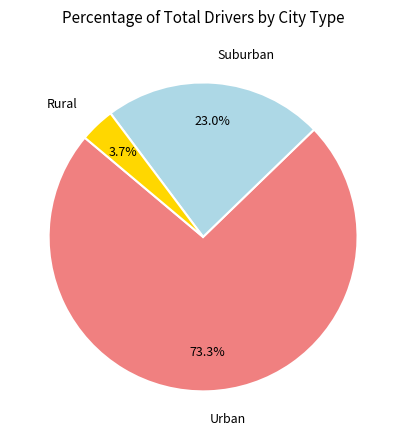

Does any single category account for the majority?

Yes